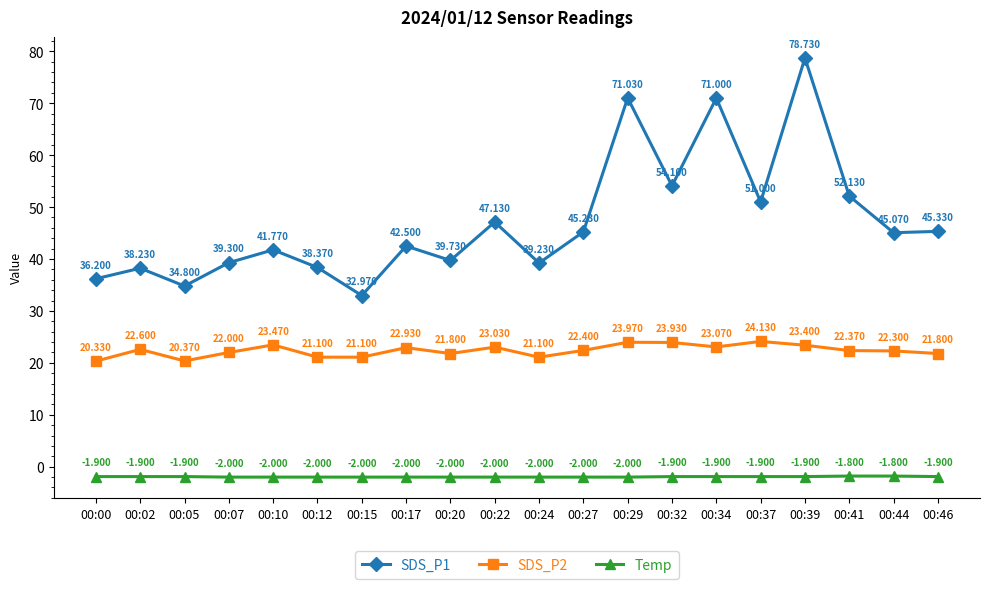

What is the total value across all series at 00:17?

63.4